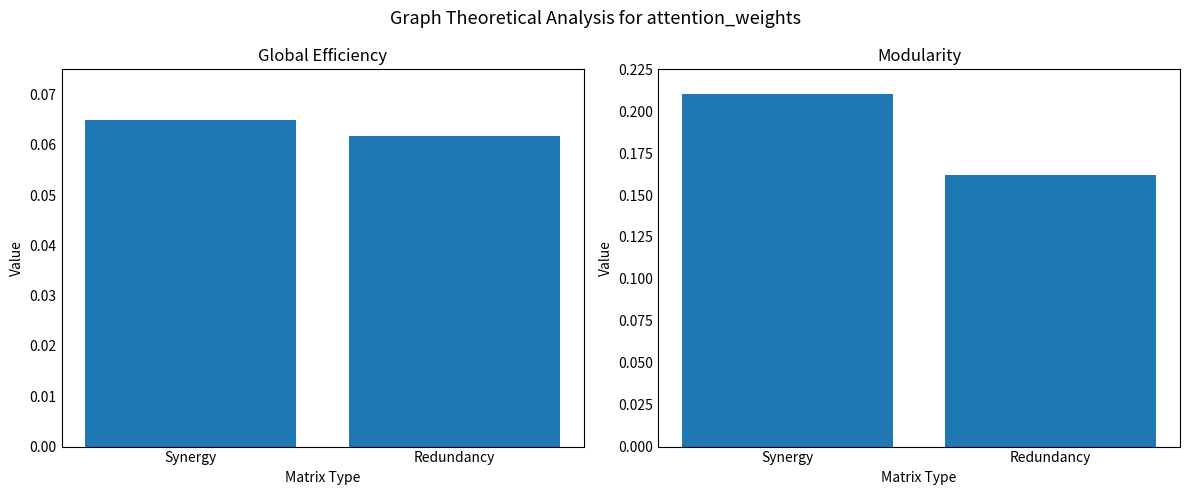

Reading left to right, extract all data points from this chart.

Global Efficiency: Synergy=0.1	Redundancy=0.1
Modularity: Synergy=0.2	Redundancy=0.2